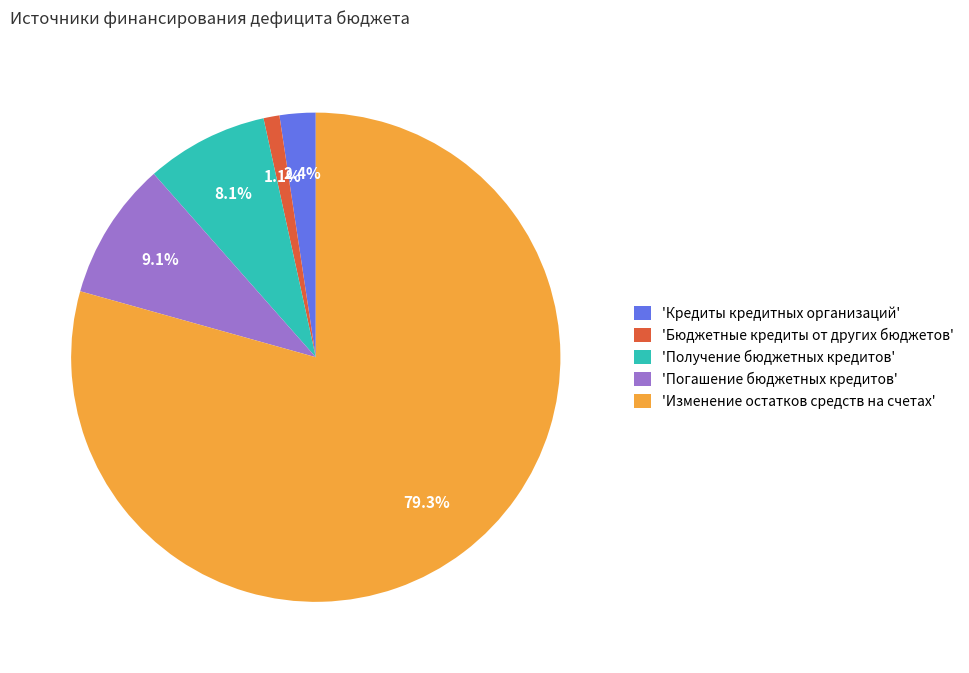

How many slices are in this pie chart?

5